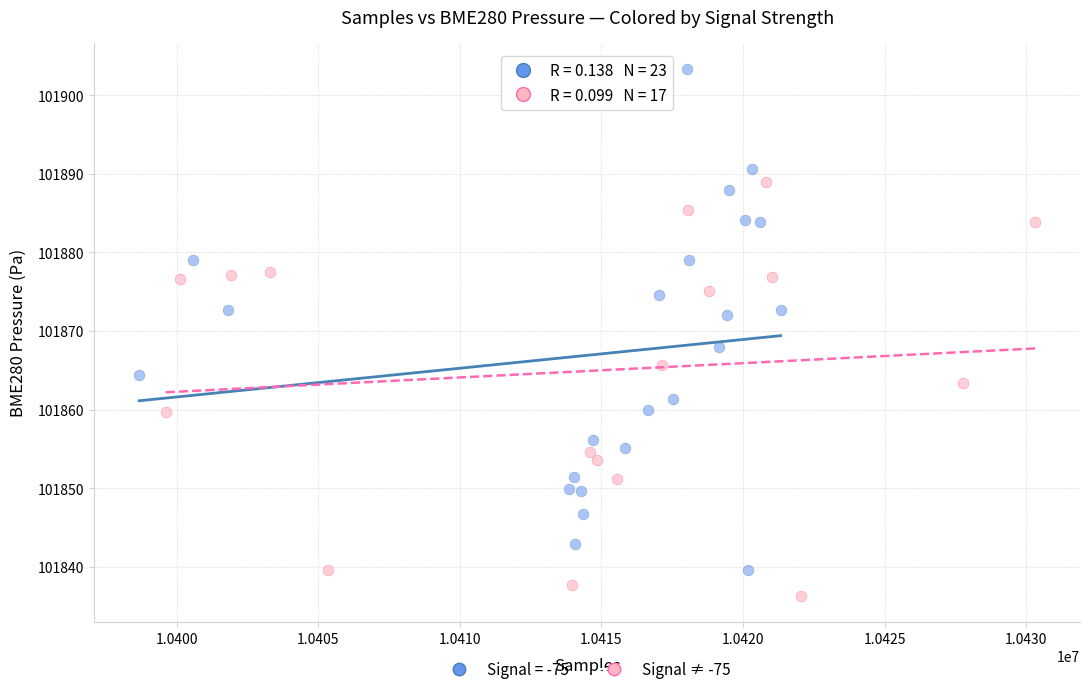

Which series contains the highest Y value?

Signal = -75